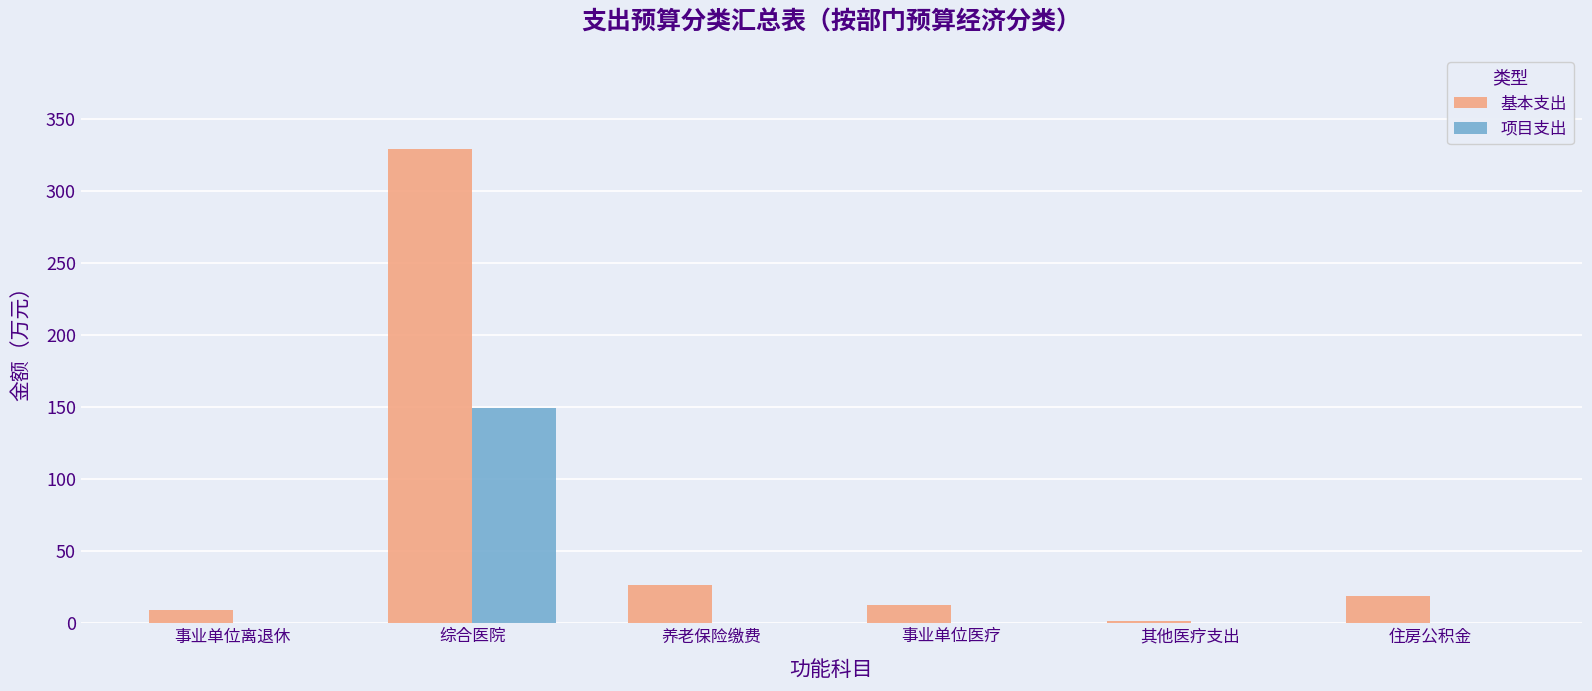

Is it true that 项目支出 equals -98.3 at 事业单位医疗?

False